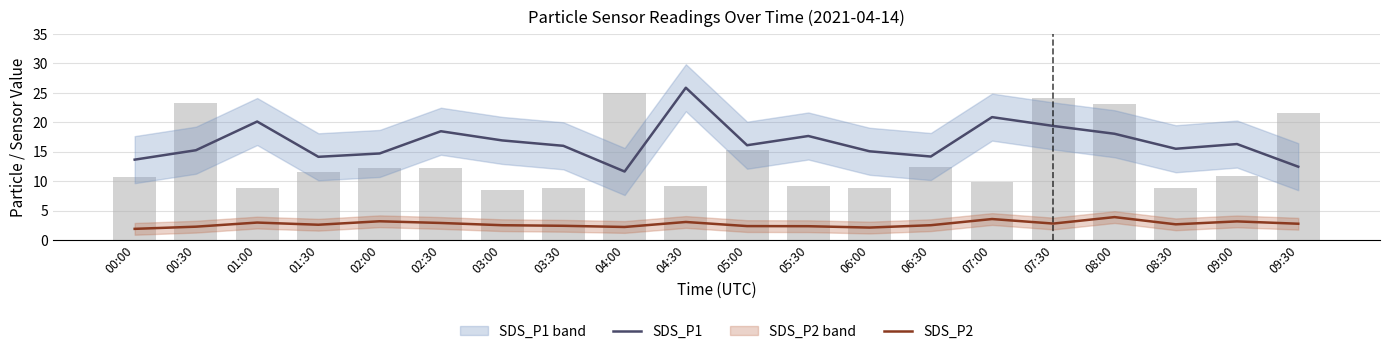

What position from the right is 07:00?

6